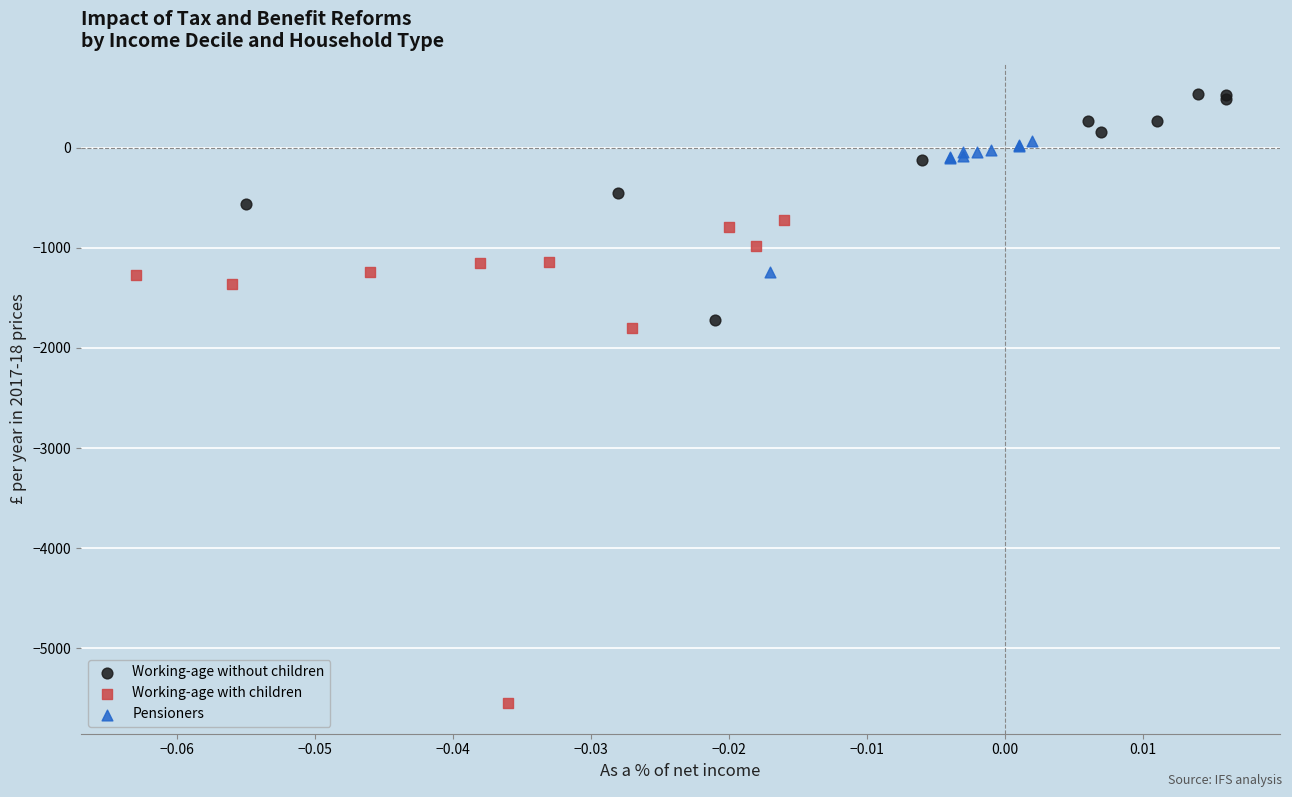

Which series contains the lowest Y value?

Working-age with children